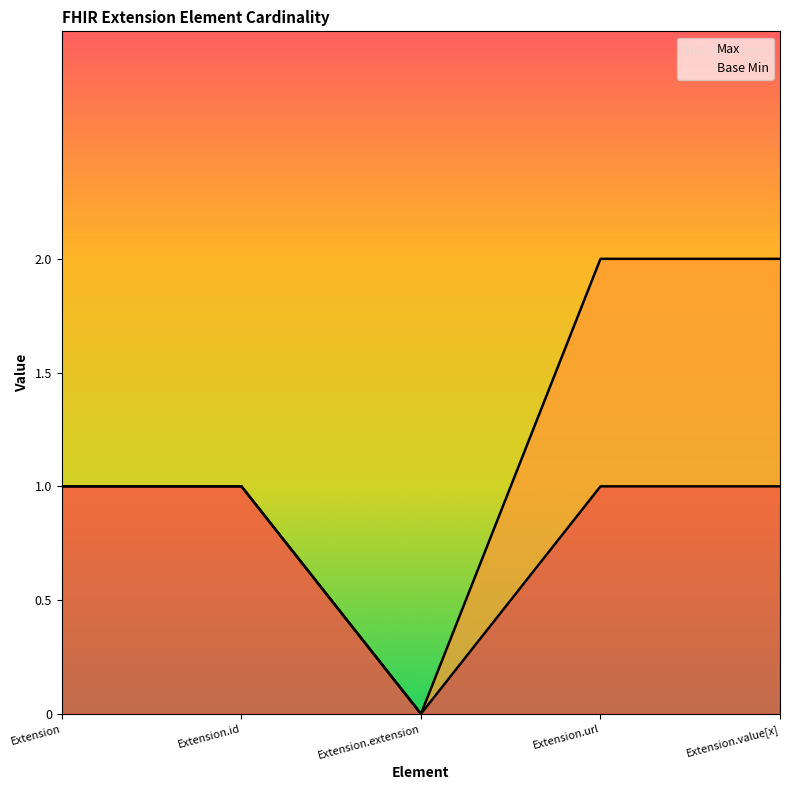

How many points are lower than both their immediate neighbors (excluding endpoints)?

1